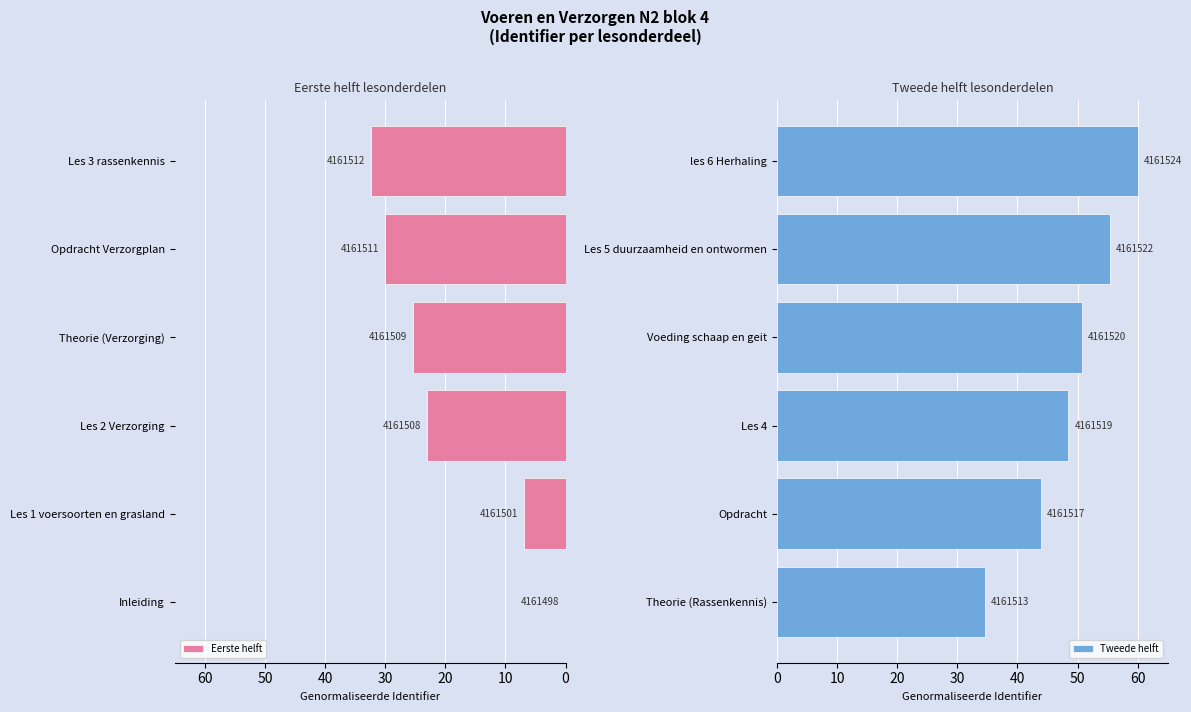

Which has a higher value, Inleiding or Les 2 Verzorging?

Les 2 Verzorging